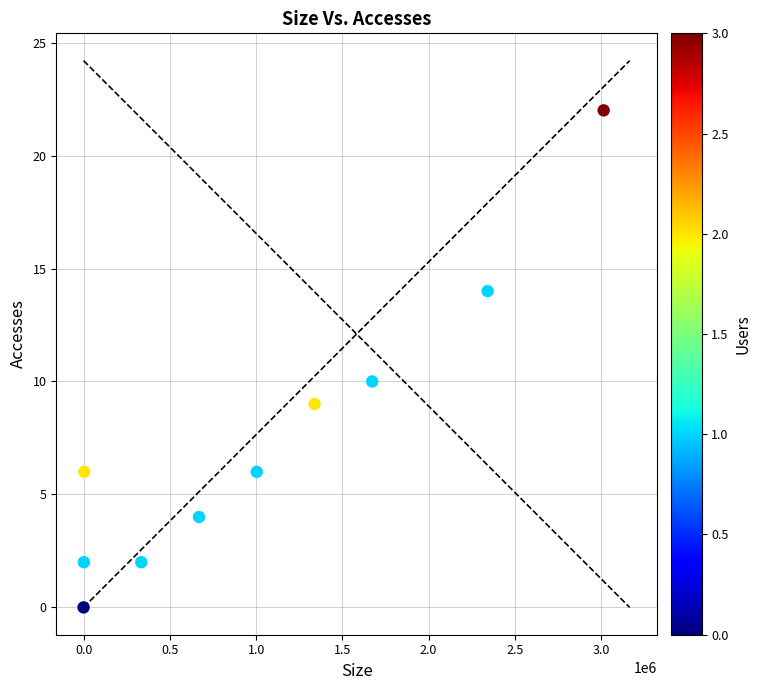

What Y value in the scatter plot is closest to 11?

10